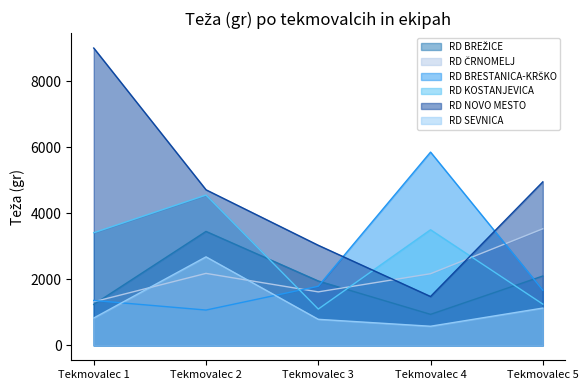

What are all the series names shown in the legend?

RD BREŽICE, RD ČRNOMELJ, RD BRESTANICA-KRŠKO, RD KOSTANJEVICA, RD NOVO MESTO, RD SEVNICA